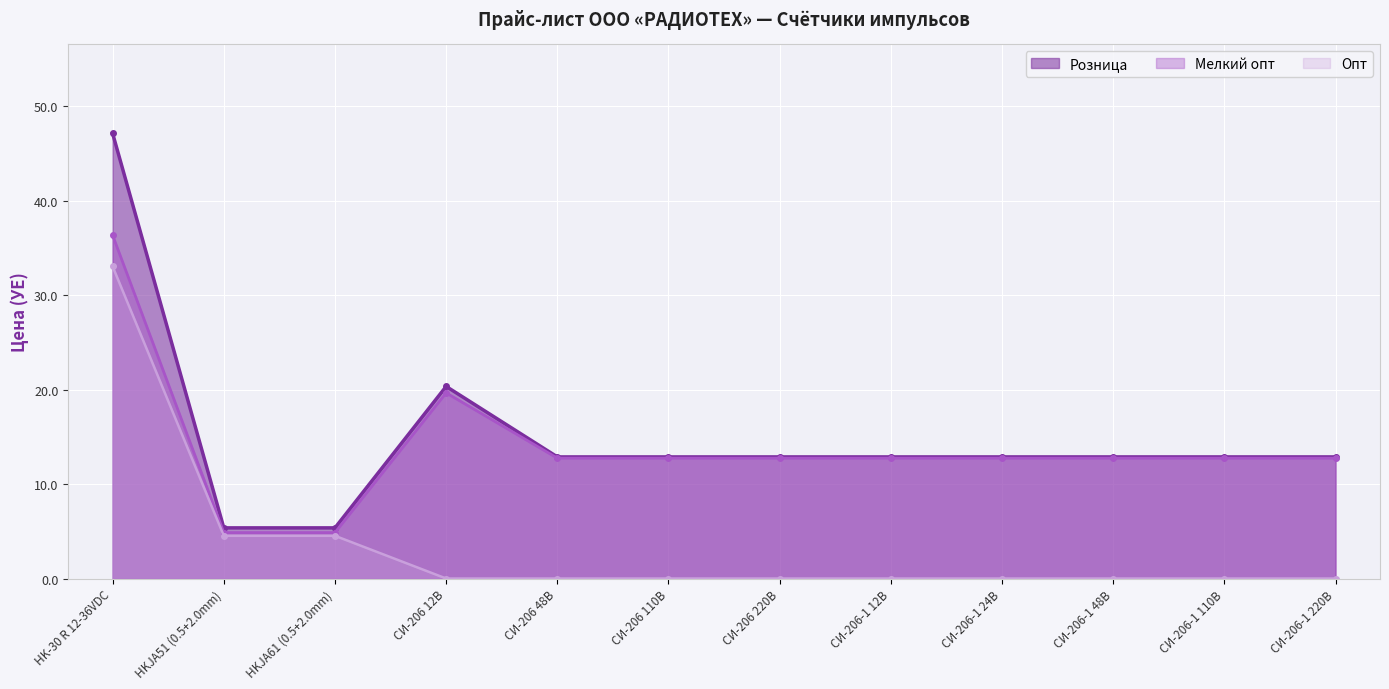

True or false: Опт and Мелкий опт intersect in this chart.

False